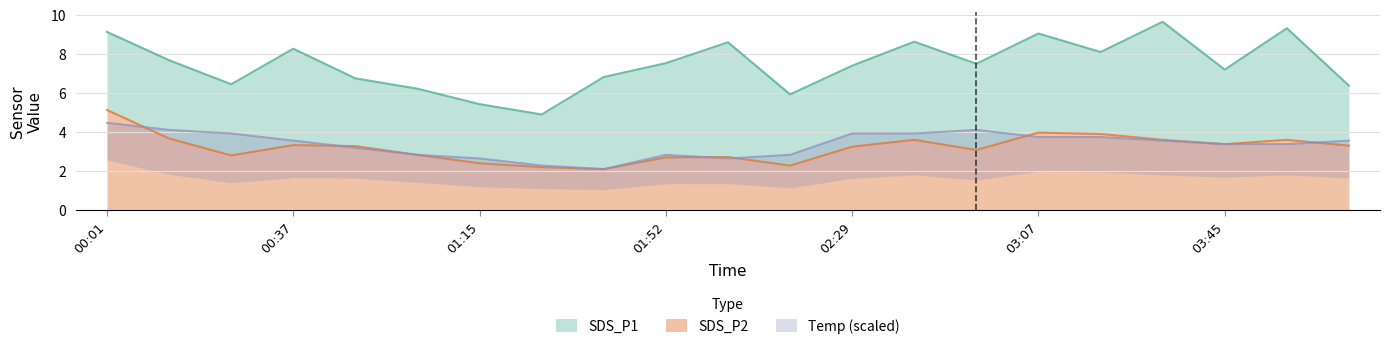

Reading left to right, transcribe all the data shown in this chart.

SDS_P1: 9.1	7.7	6.5	8.3	6.8	6.2	5.4	4.9	6.8	7.5	8.6	5.9	7.4	8.6	7.5	9.1	8.1	9.7	7.2	9.3	6.4
SDS_P2: 5.1	3.7	2.8	3.3	3.3	2.8	2.4	2.2	2.1	2.7	2.7	2.3	3.2	3.6	3.1	4.0	3.9	3.6	3.4	3.6	3.3
Temp: 4.5	4.1	3.9	3.6	3.2	2.8	2.6	2.3	2.1	2.8	2.6	2.8	3.9	3.9	4.1	3.7	3.7	3.6	3.4	3.4	3.6